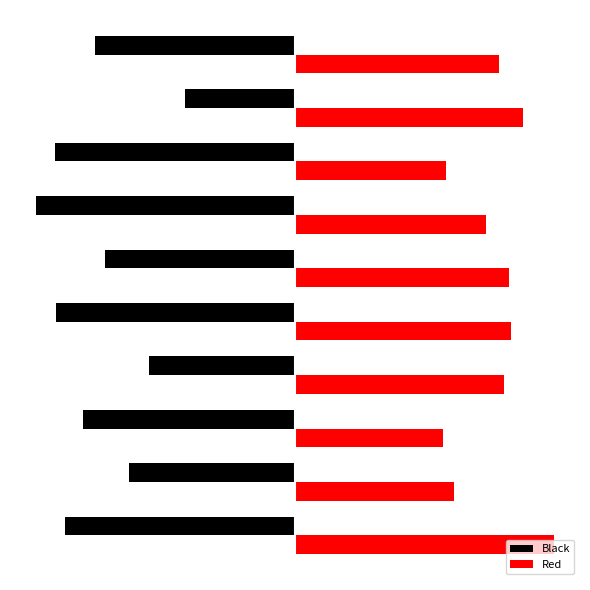

What are all the series names shown in the legend?

Black, Red